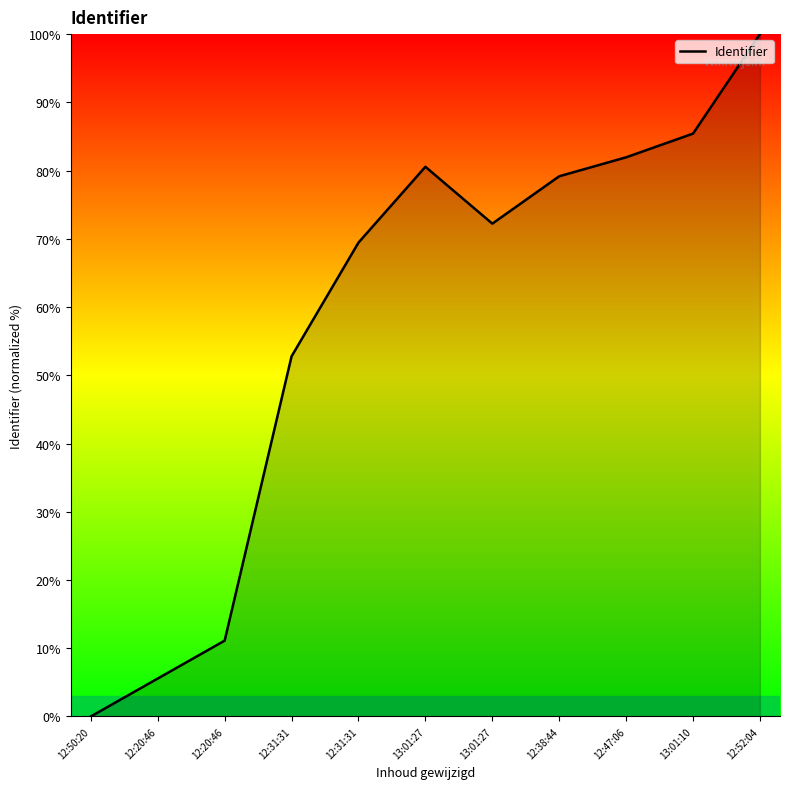

Does the chart have visible grid lines?

No